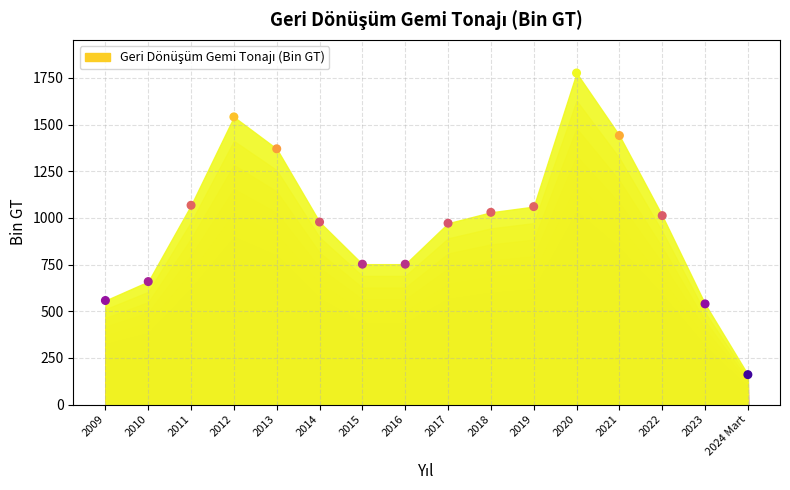

What is the range of Y values (max minus min)?

1616.0